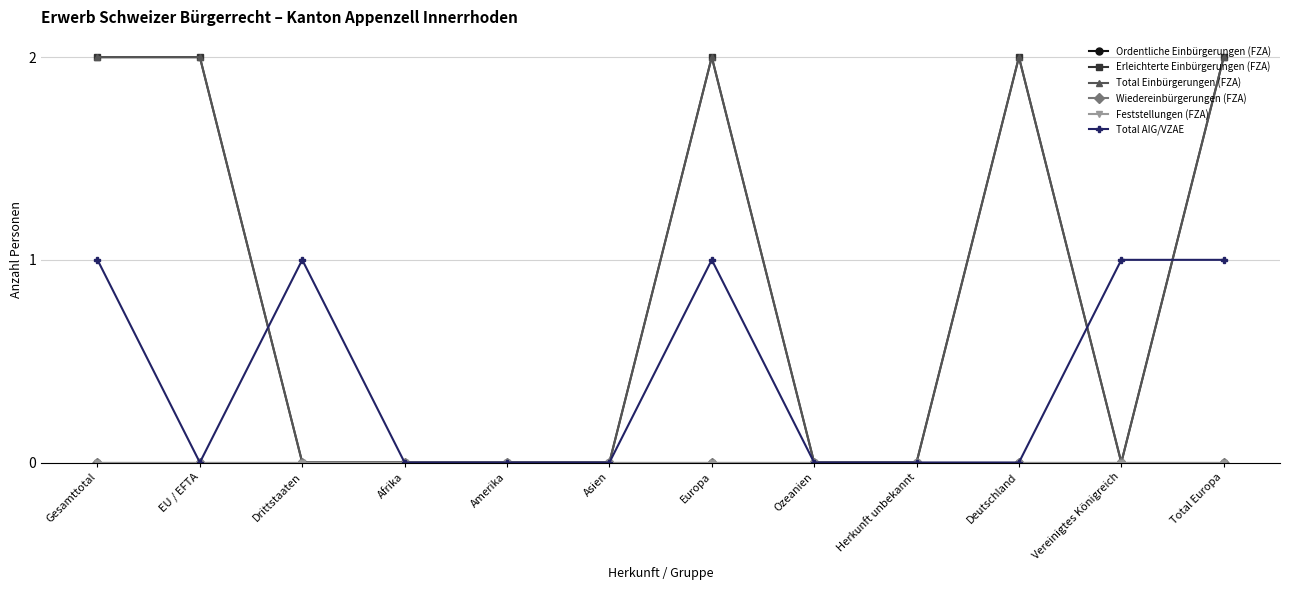

At which category is the sum across all series the highest?

Gesamttotal